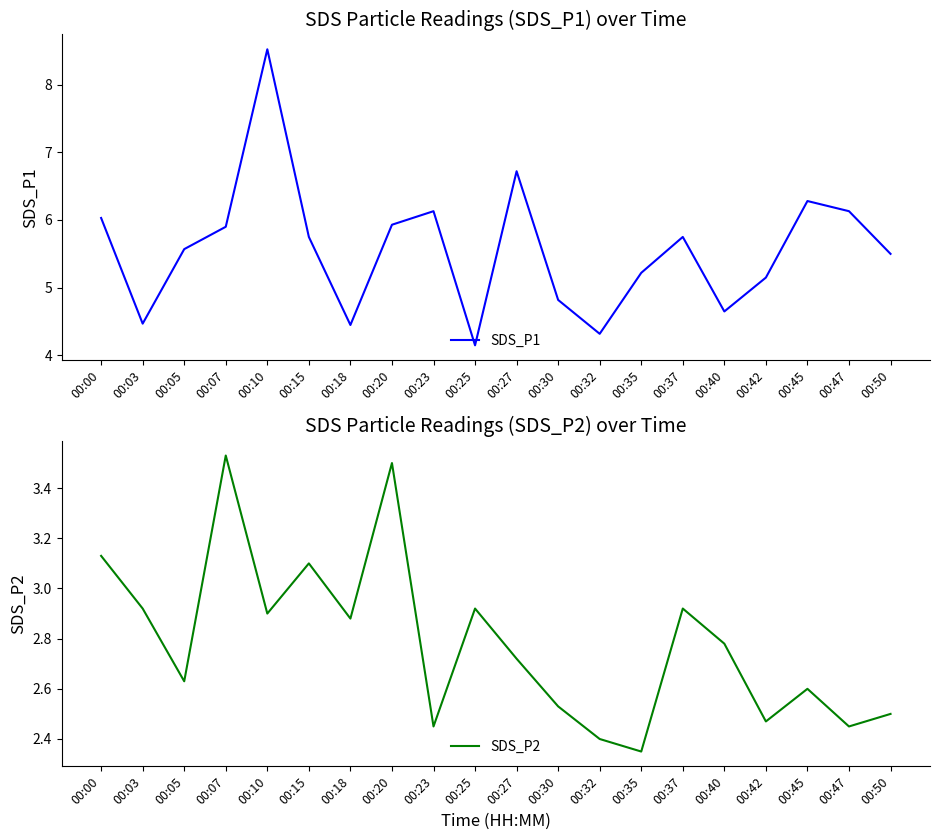

What is the difference between the second highest and minimum values in the SDS_P1 series?

2.6